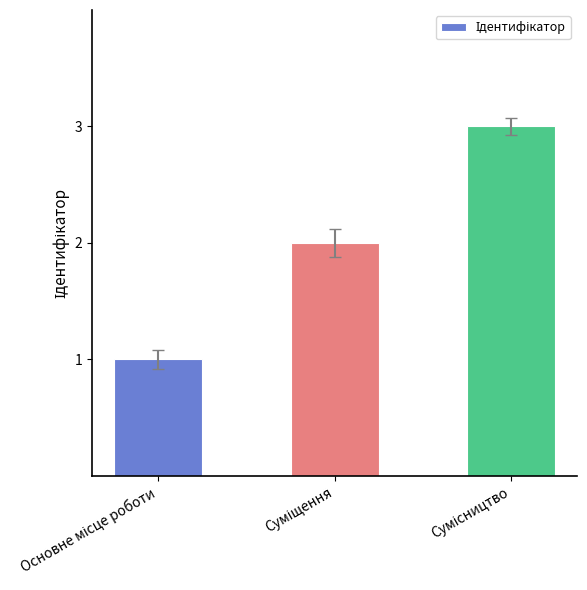

What is the greatest value displayed?

3